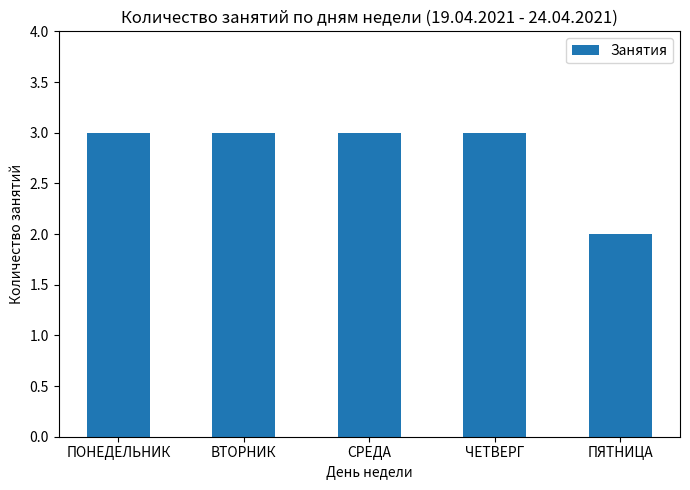

How many data points does each series have?

5